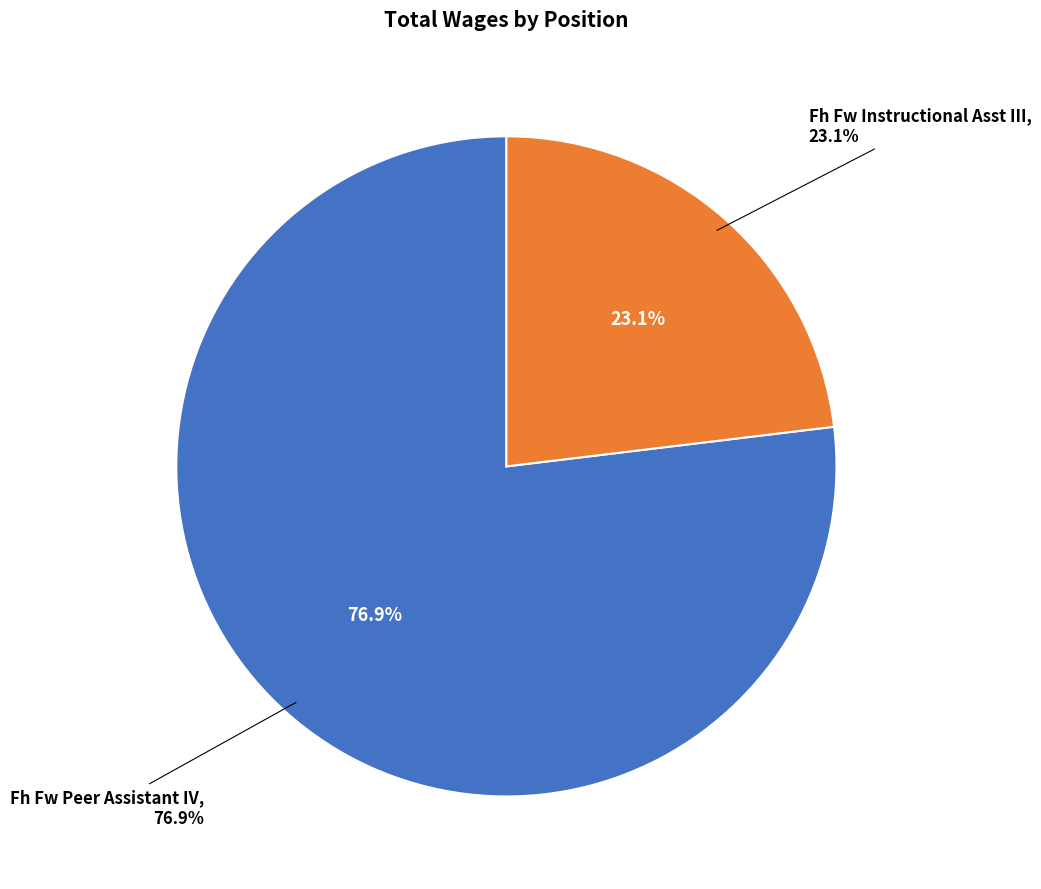

What percentage is the Fh Fw Peer Assistant IV slice, to the nearest percent?

77%